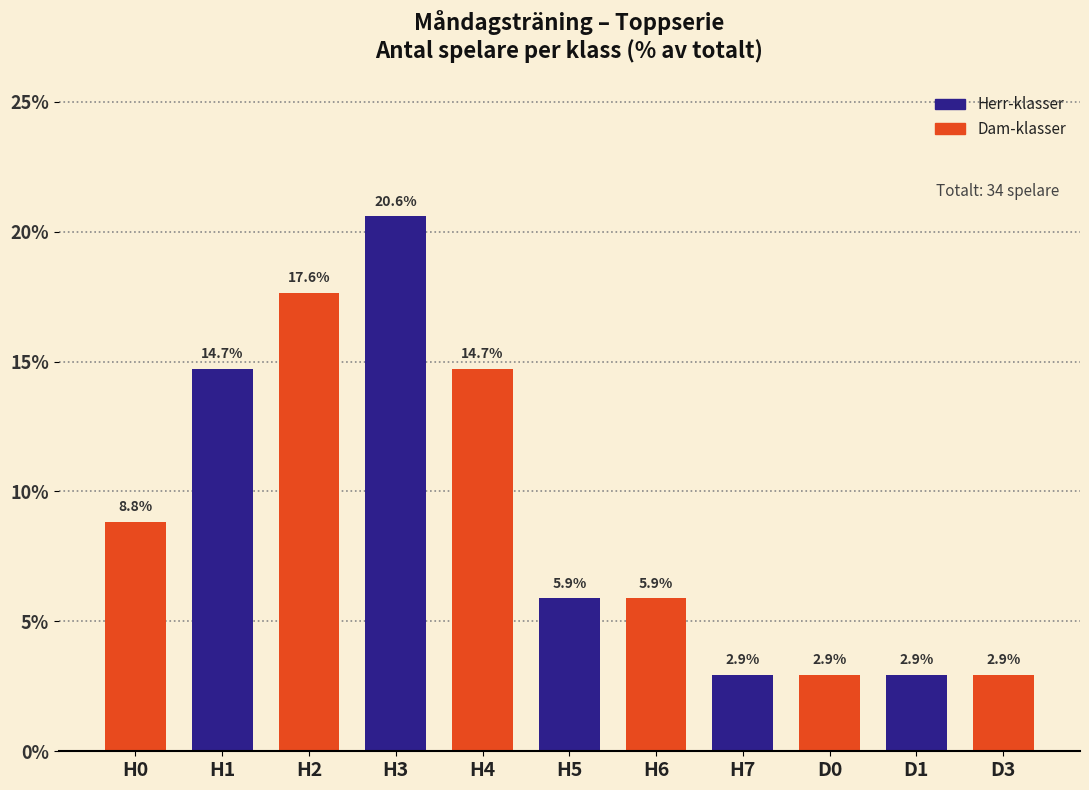

What is the difference between the second highest and second lowest values?

14.7